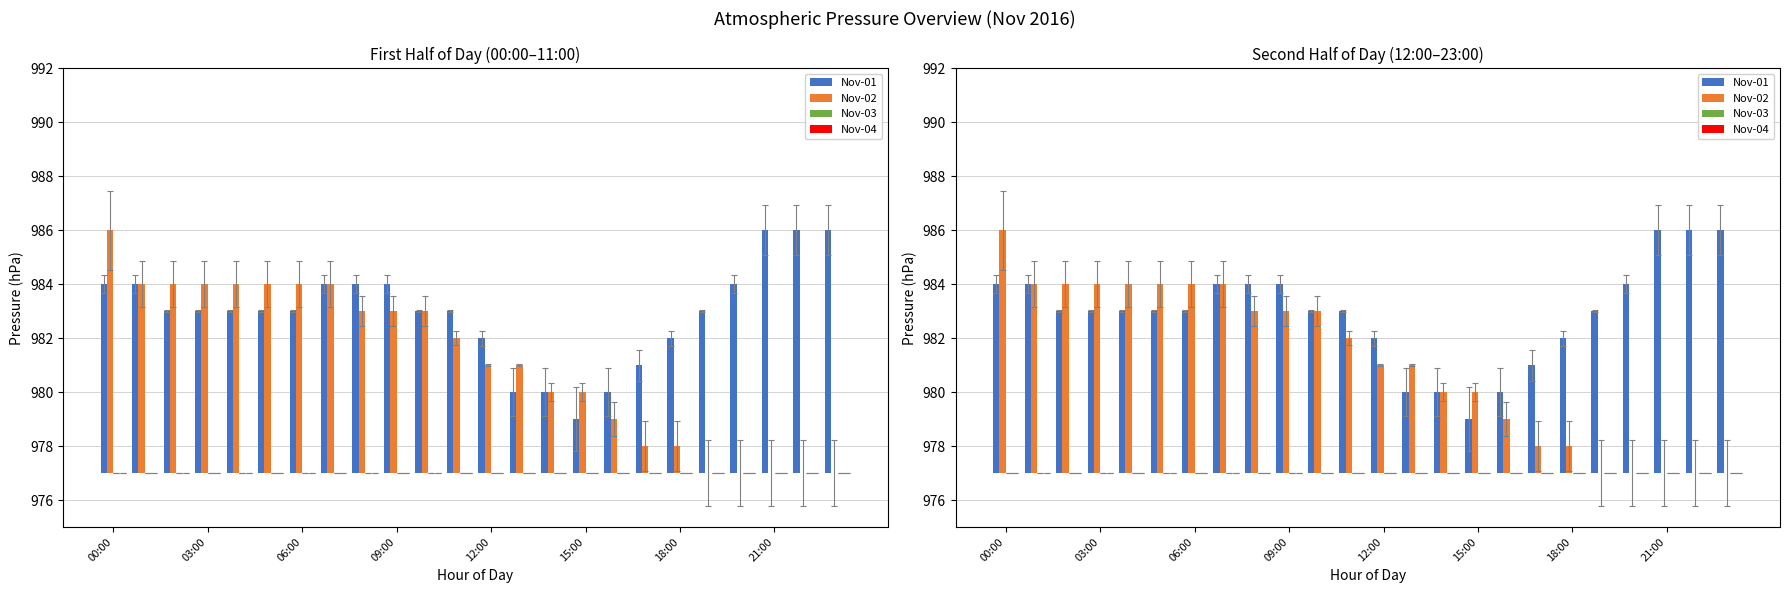

What are all the series names shown in the legend?

Nov-01, Nov-02, Nov-03, Nov-04